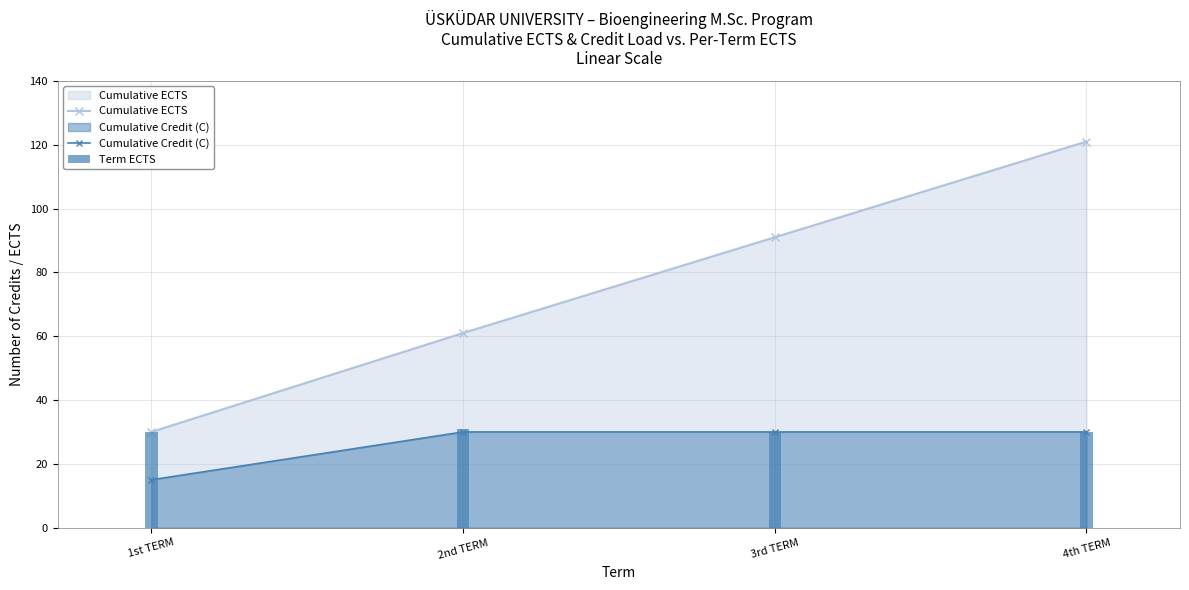

What is the total value across all series at 1st TERM?

45